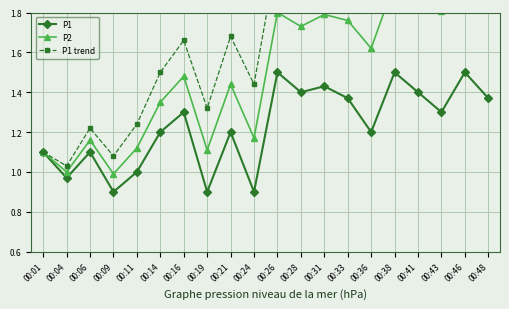

True or false: P2 and P1 intersect in this chart.

False